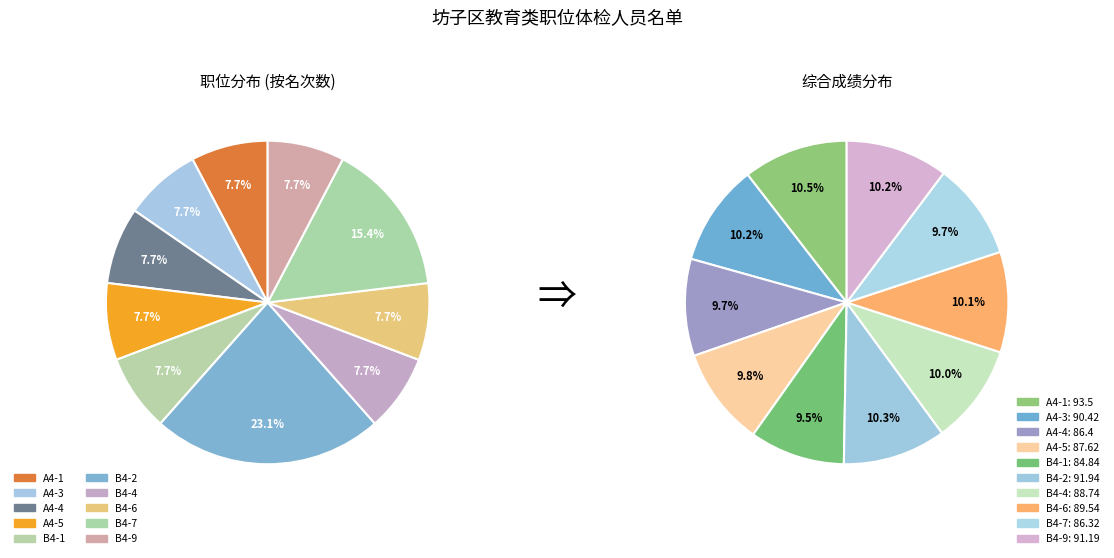

How much of the chart is everything except B4-4?

92.3%